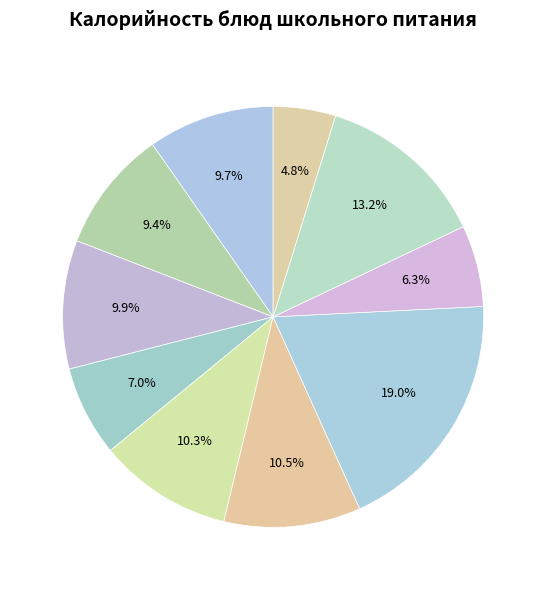

What is the largest slice in the pie chart?

Рис отварной